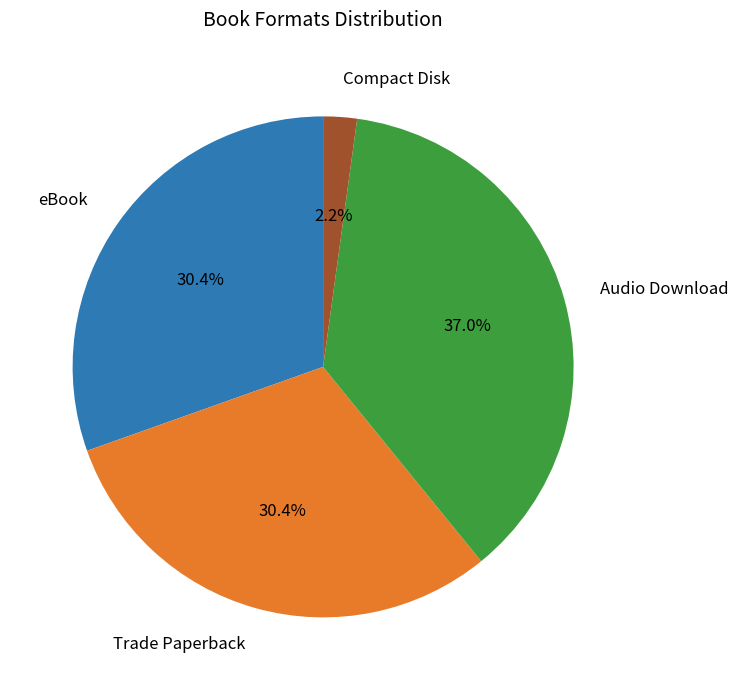

To the nearest percent, what is the average slice percentage?

25%